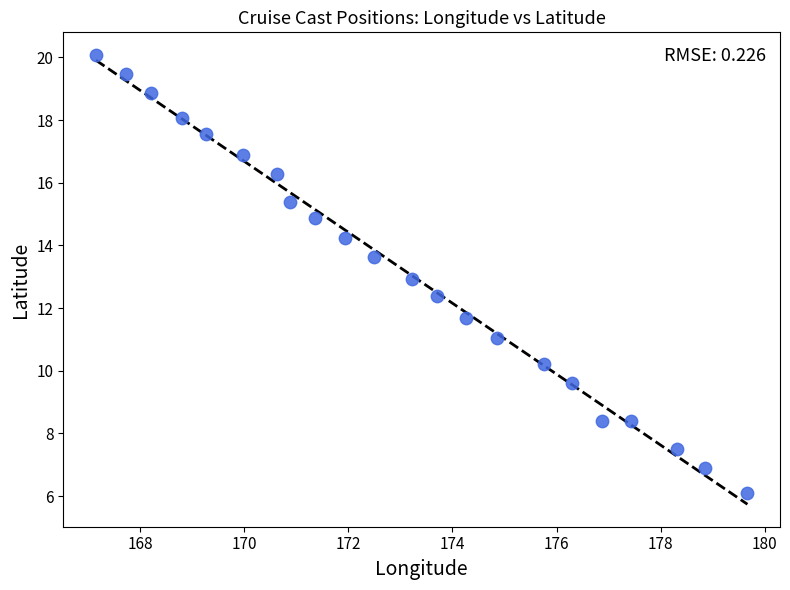

What is the range of Y values (max minus min)?

14.0